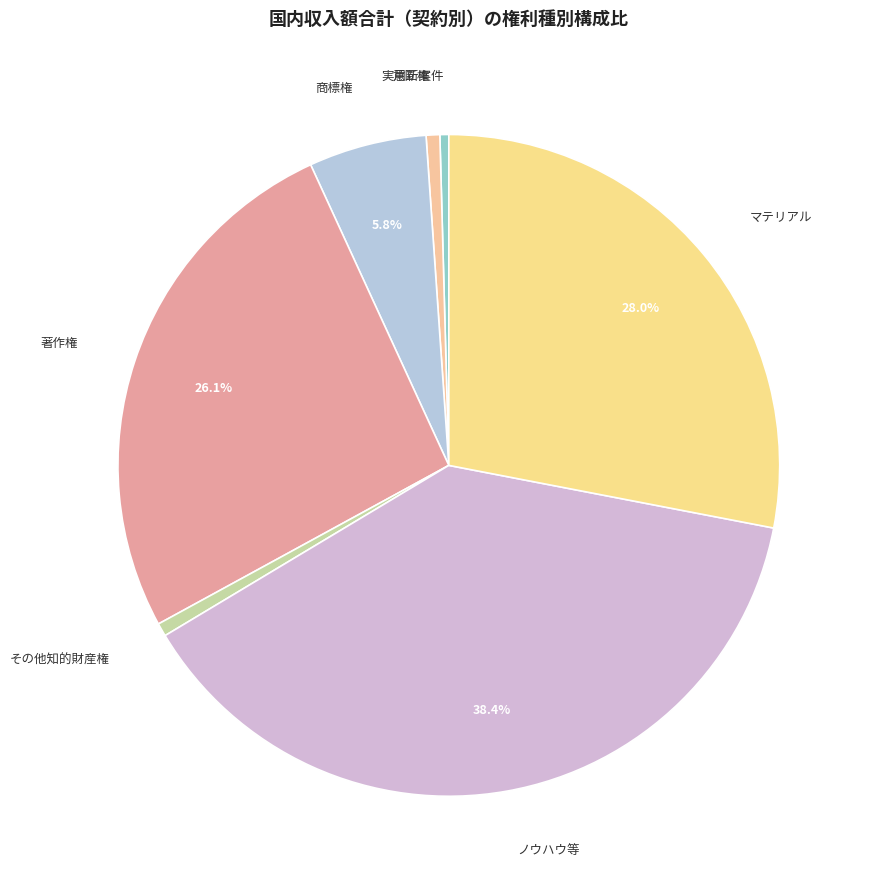

To the nearest percent, what is the difference between the largest and smallest slice percentages?

38%